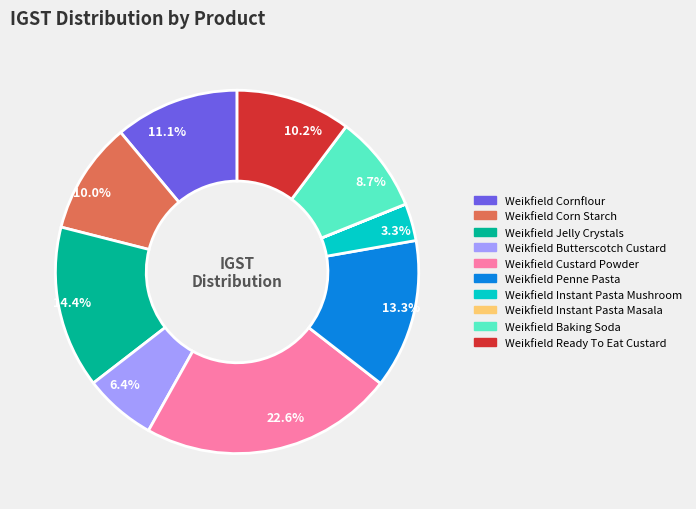

To the nearest percent, what is the difference between the largest and smallest slice percentages?

23%